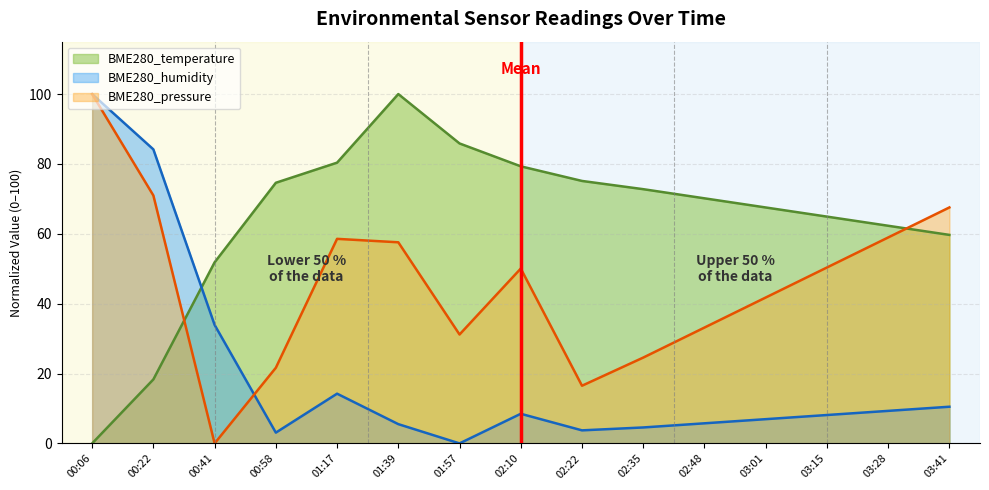

What is the difference between the maximum and second lowest values in the BME280_humidity series?

96.9